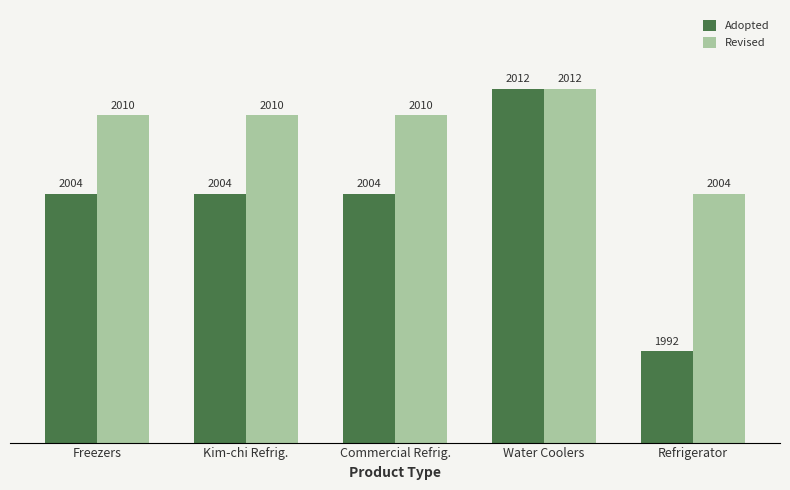

The value of Adopted at Water Coolers is 2012. True or false?

True